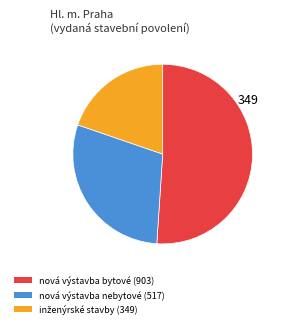

Is there any slice that represents more than half of the pie?

Yes